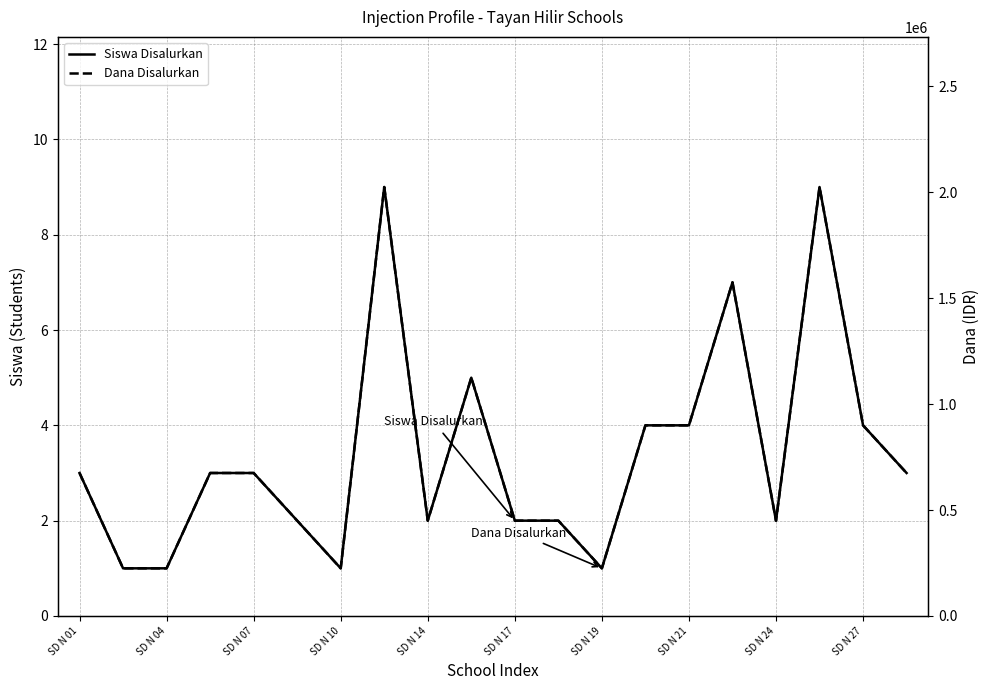

Which series has the largest range (max minus min)?

Dana Disalurkan